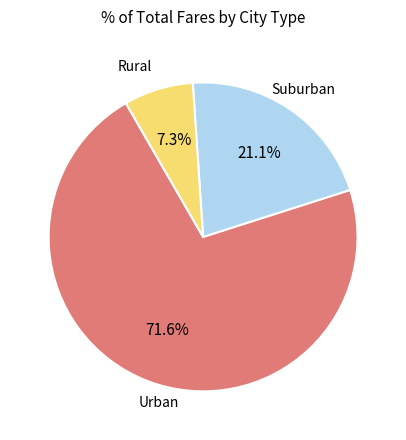

Does any single category account for the majority?

Yes